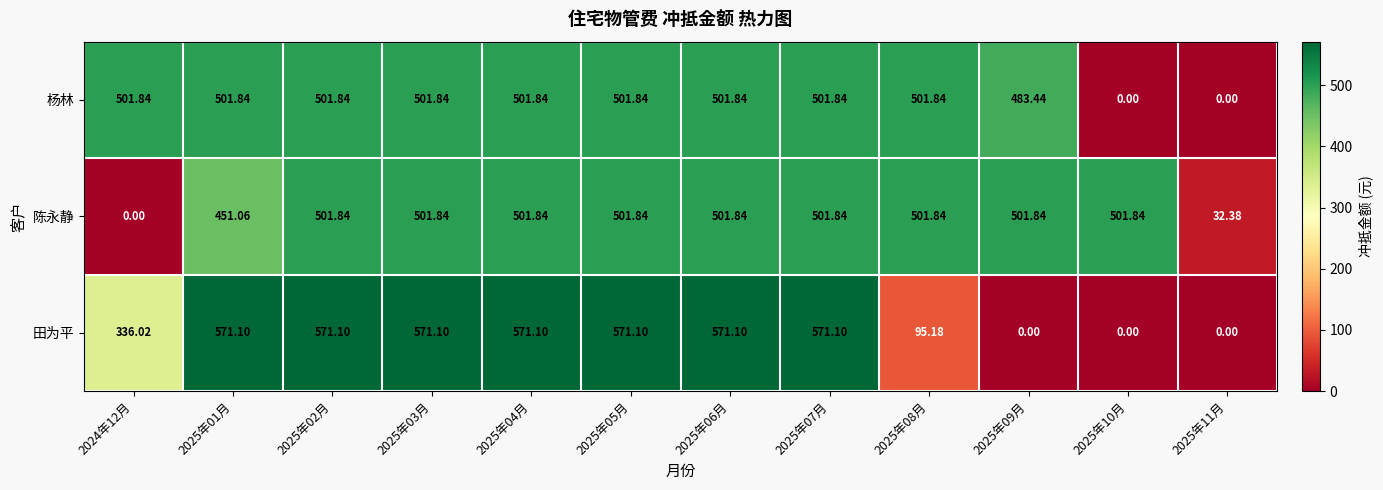

Which series changed the most between 2025年01月 and 2025年08月?

田为平